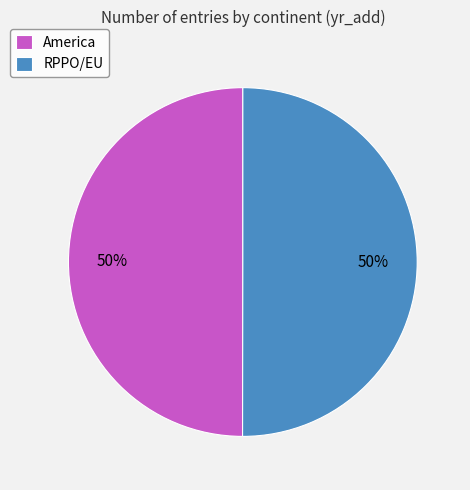

True or false: RPPO/EU accounts for 63% of the total.

False